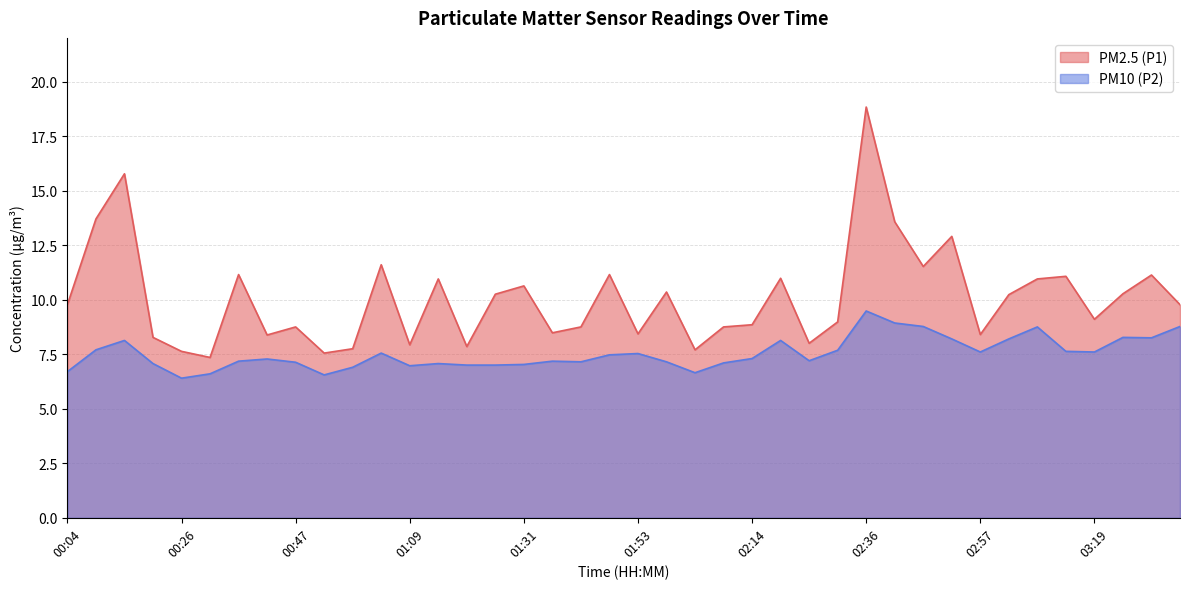

How many interior local peaks does the PM10 (P2) series have?

10